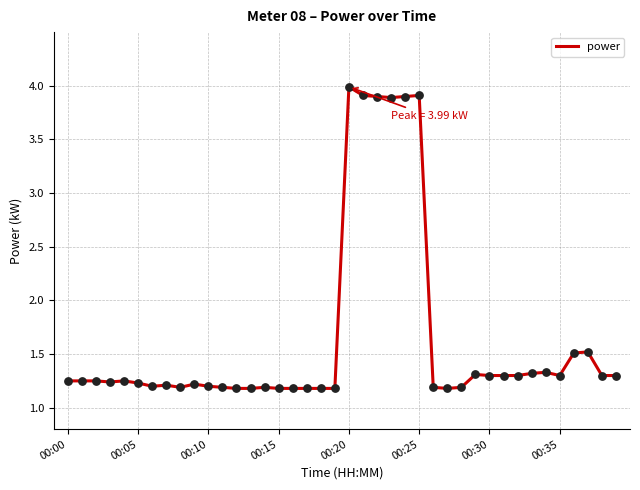

What is the greatest value displayed?

4.0